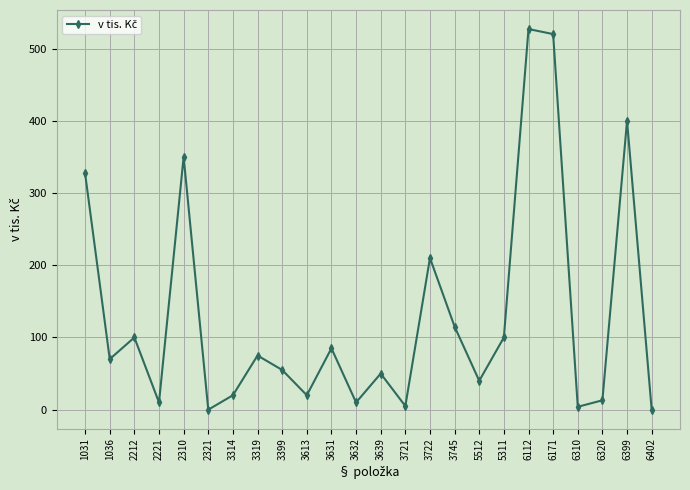

What is the difference between the maximum and second lowest values?

527